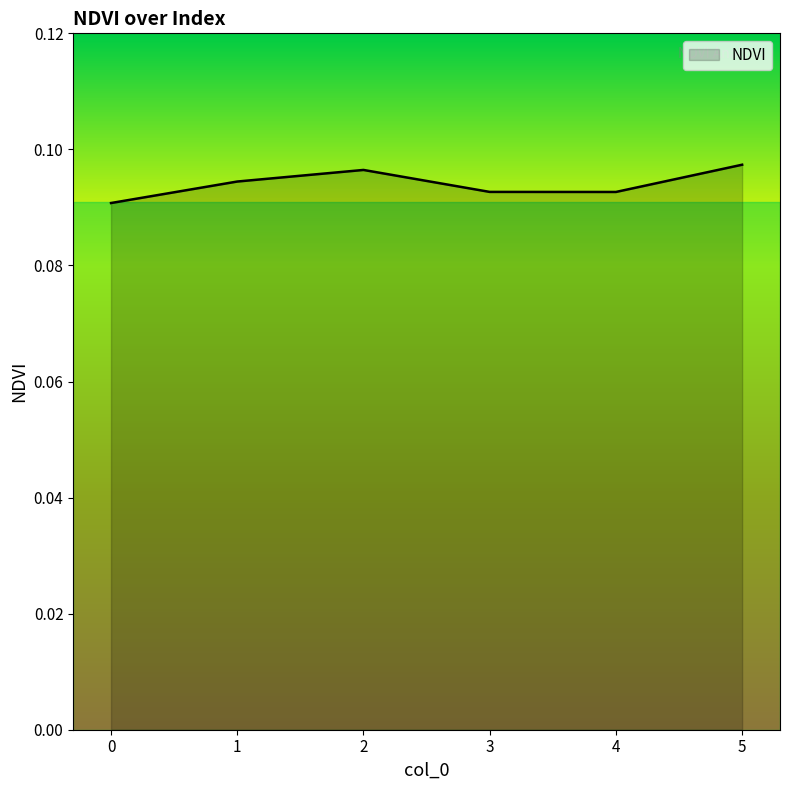

Is it true that the value at 1 is 0.2?

False